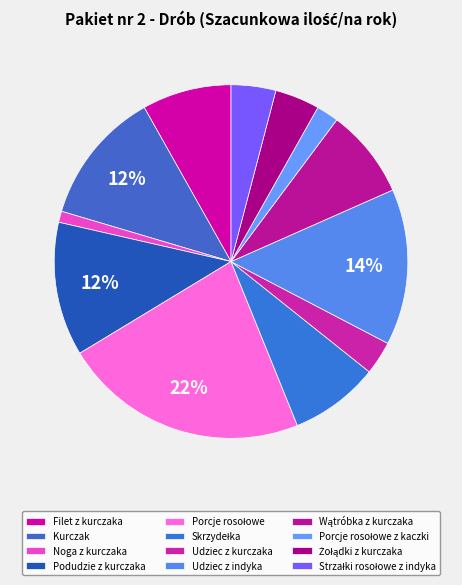

How many segments does this pie chart have?

12